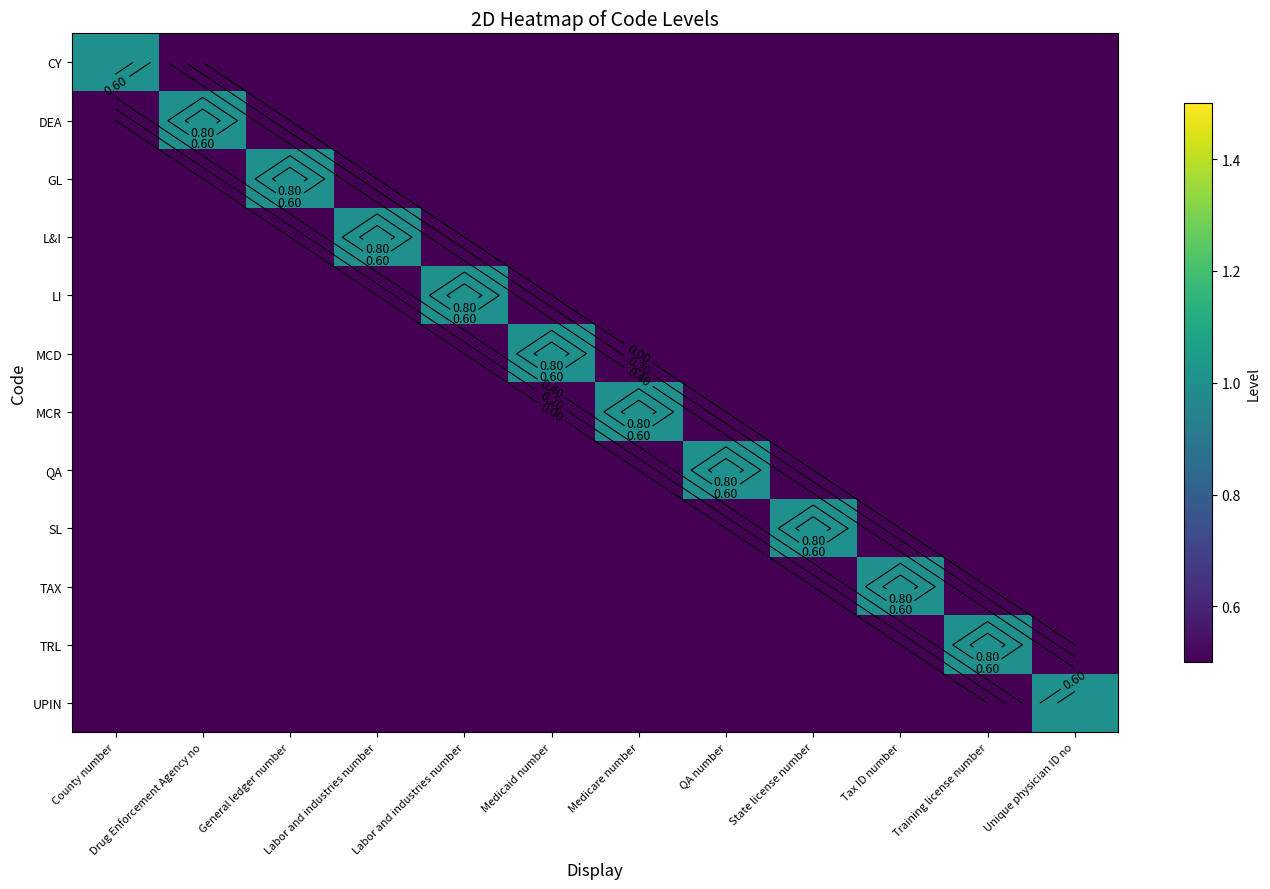

At which category is the sum across all series the highest?

County number